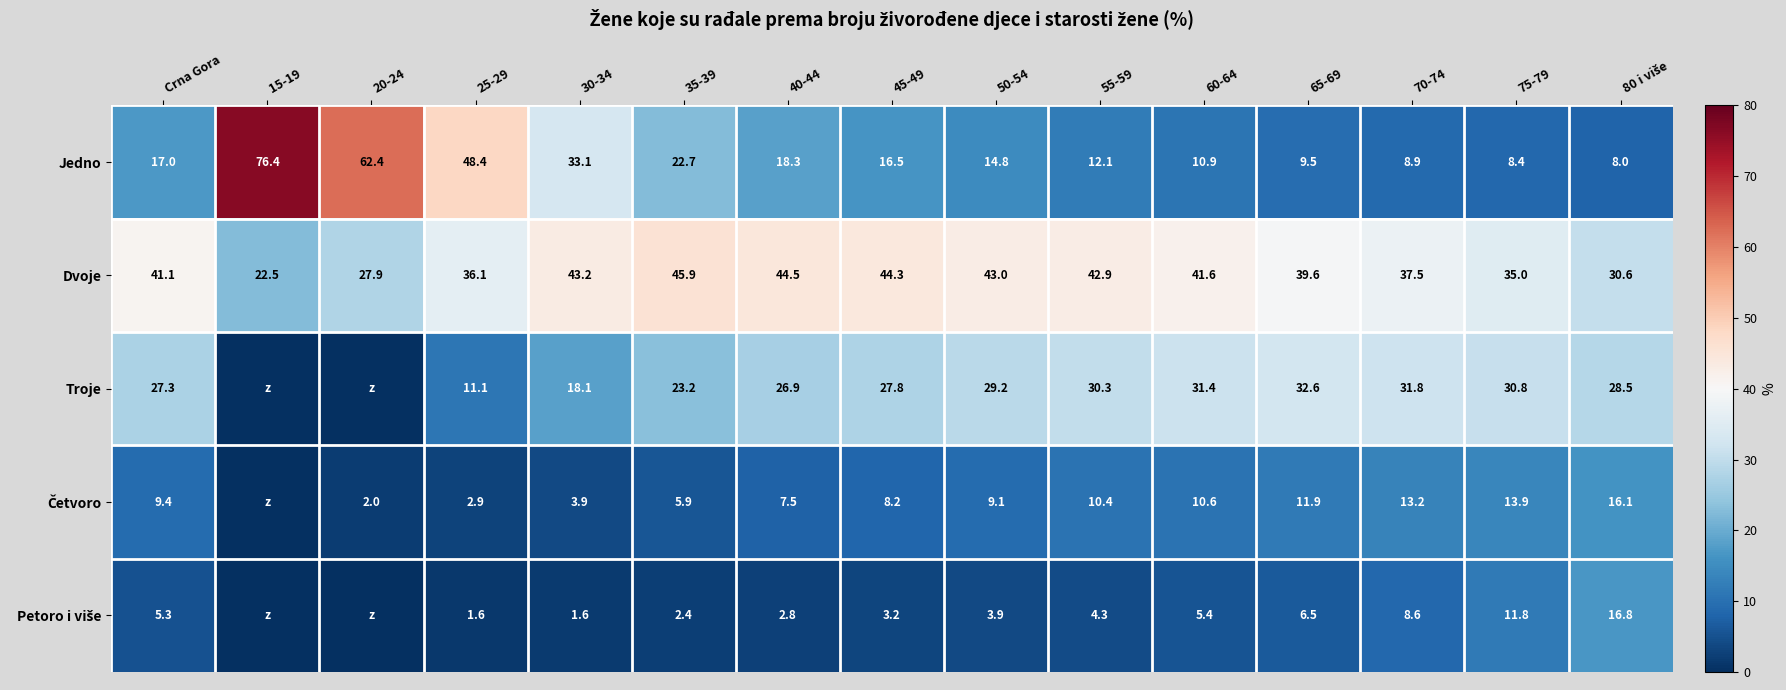

What is the sum of the Troje values at 50-54 and 70-74?

61.0